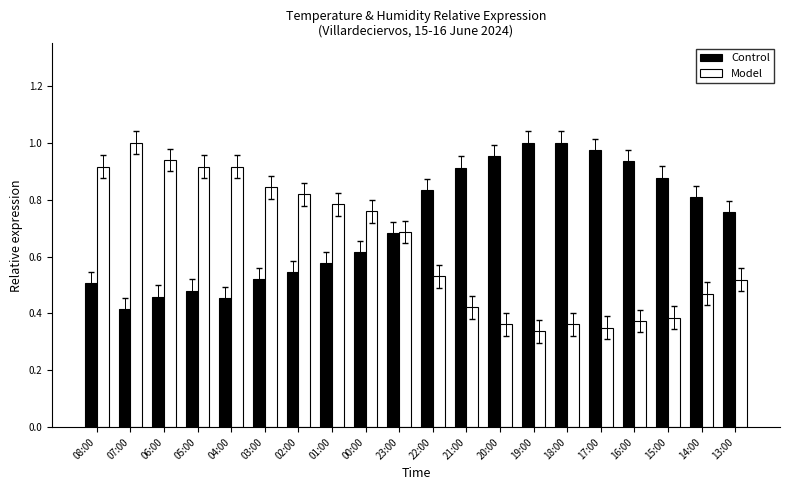

Which series changed the most between 07:00 and 19:00?

Model